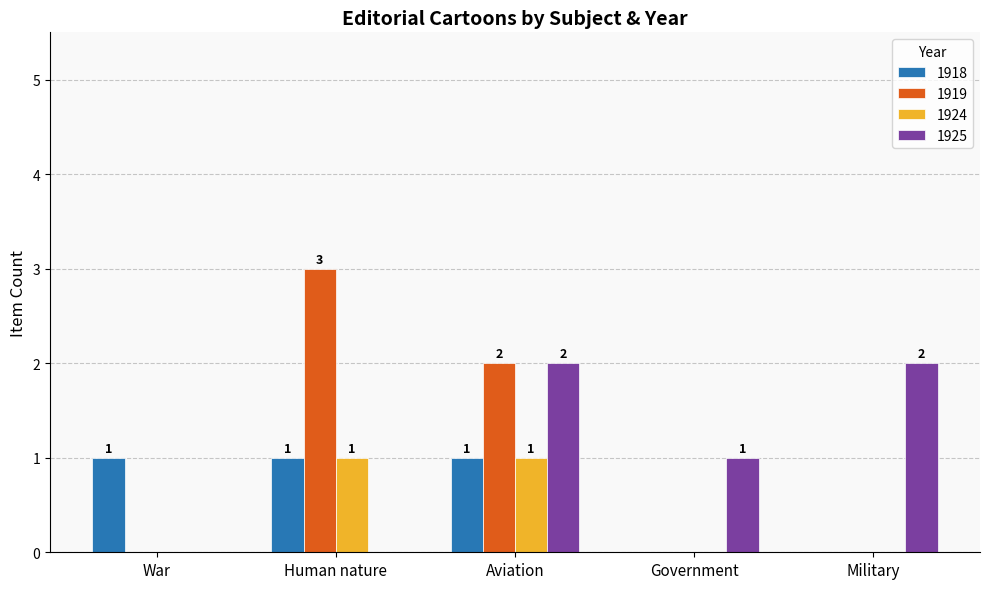

Is the value of 1924 at War greater than the value of 1918 at War?

No